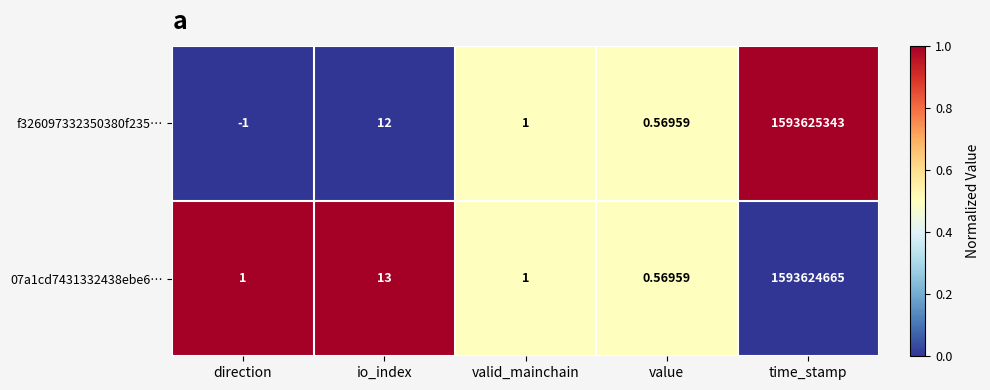

List the labels in order of f326097332350380f235… value, largest first.

time_stamp, io_index, valid_mainchain, value, direction